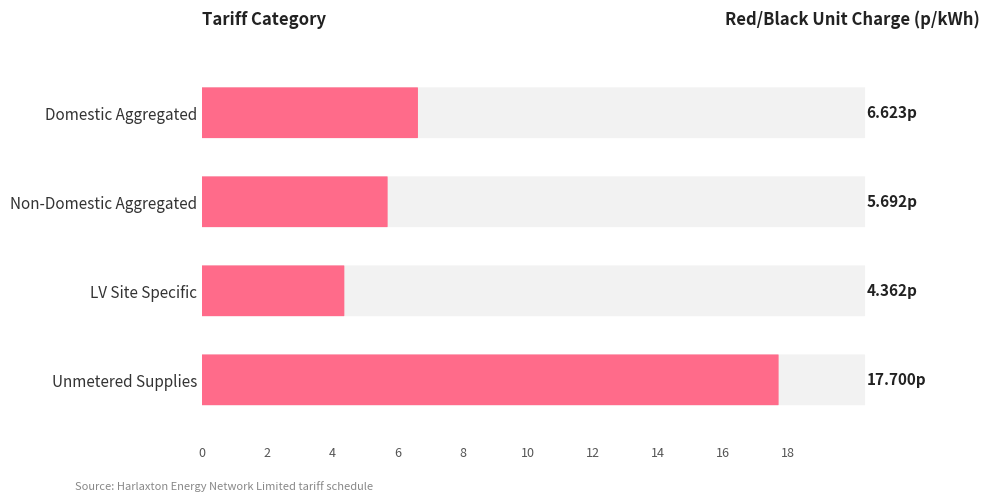

Which series has the widest spread of values?

Red/black unit charge p/kWh